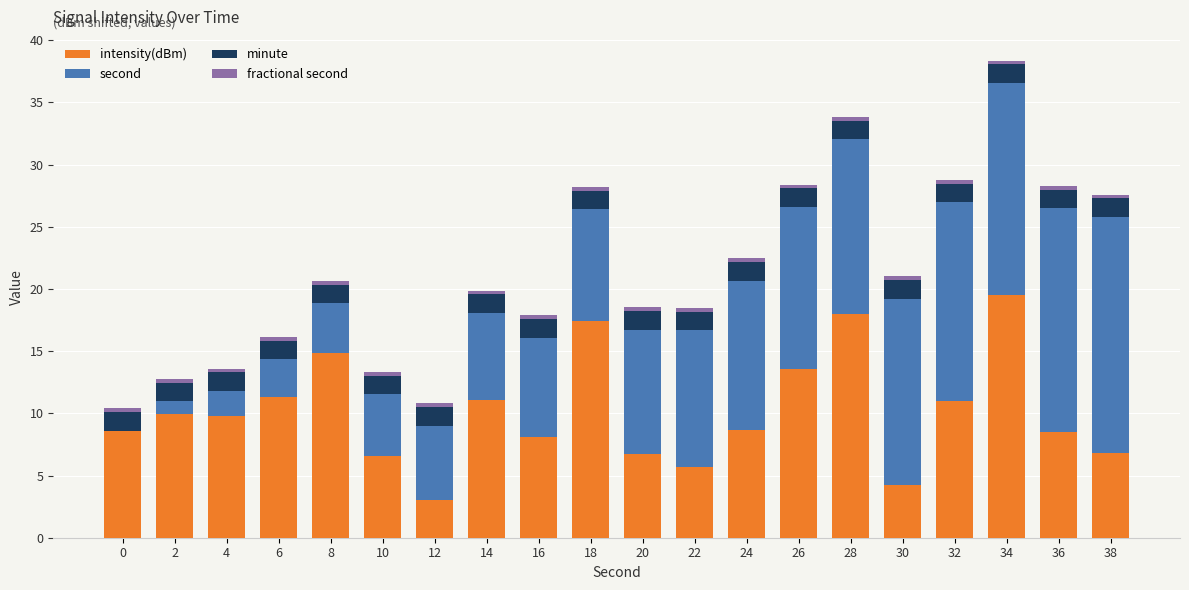

At which category is the sum across all series the highest?

34